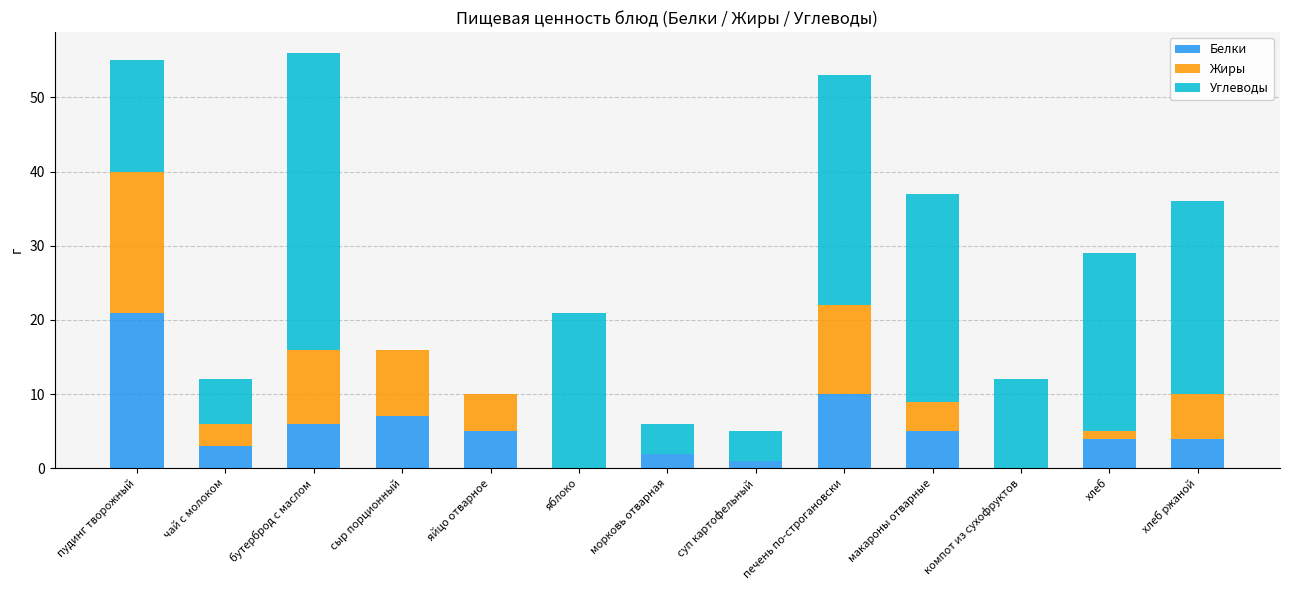

What is the total value across all series at чай с молоком?

12